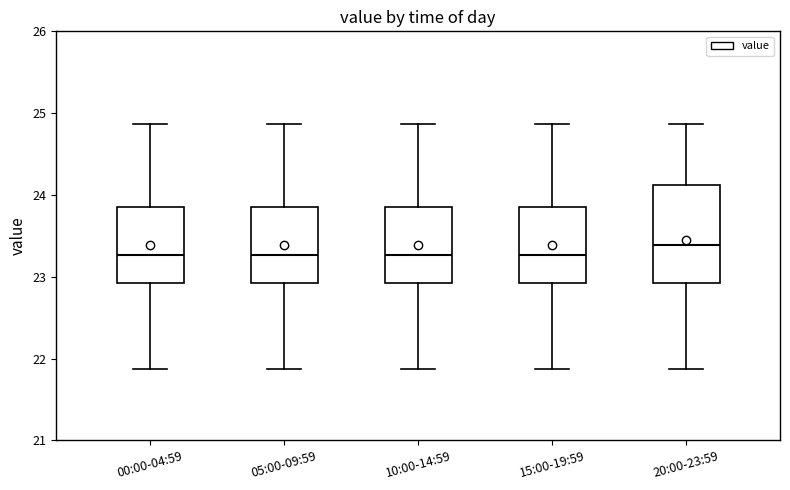

Which box is the tallest, from its lower edge to its upper edge?

20:00-23:59